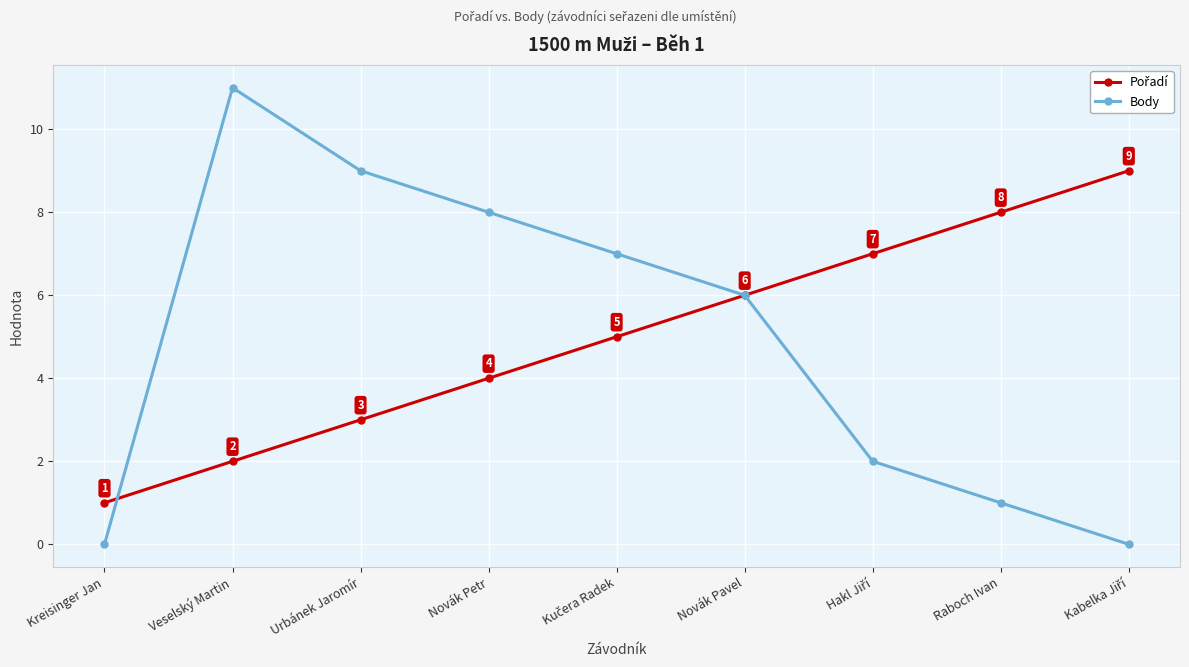

The value of Body at Raboch Ivan is 1. True or false?

True